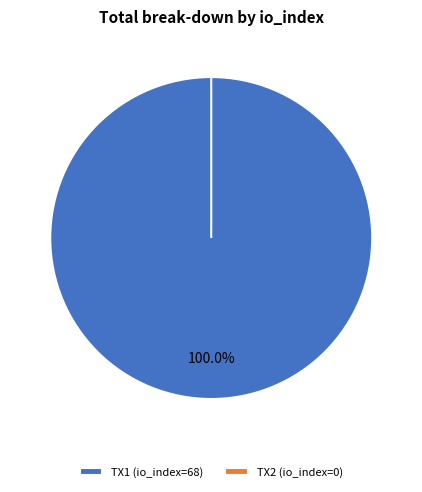

To the nearest percent, what is the combined percentage of io_index_0 and io_index_68?

100%